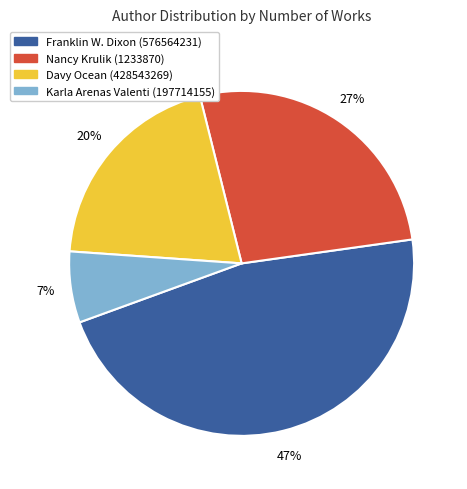

Is there a majority slice in this chart?

No